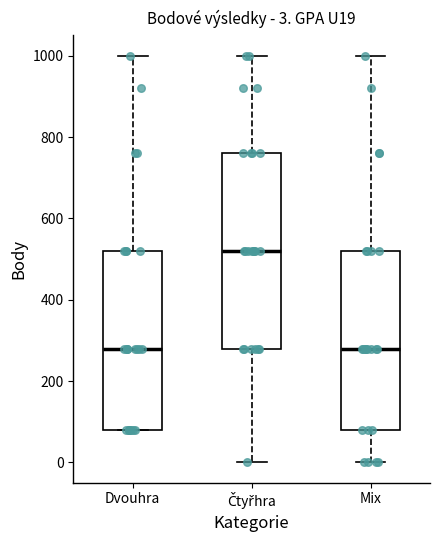

Comparing the boxes themselves (not the whiskers), which one is the tallest?

Čtyřhra